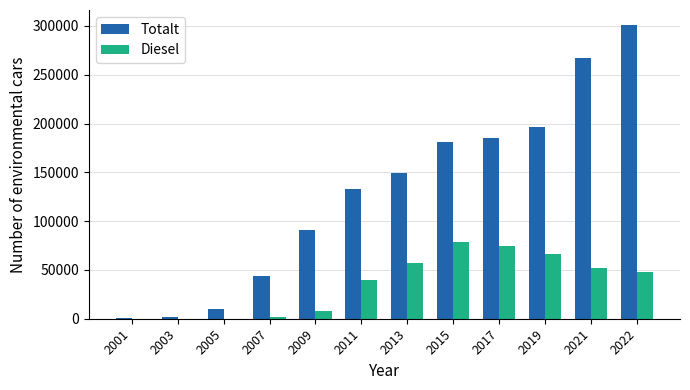

What is the average value of the Totalt series?

130031